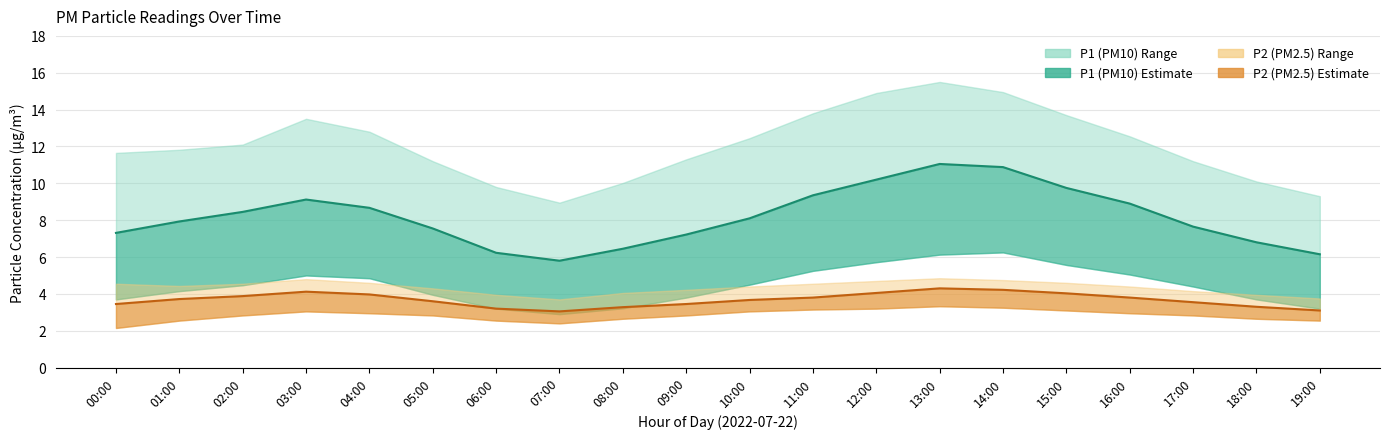

List the labels in order of P2 value, largest first.

13:00, 14:00, 03:00, 12:00, 15:00, 04:00, 02:00, 11:00, 16:00, 01:00, 10:00, 05:00, 17:00, 00:00, 09:00, 18:00, 08:00, 06:00, 19:00, 07:00